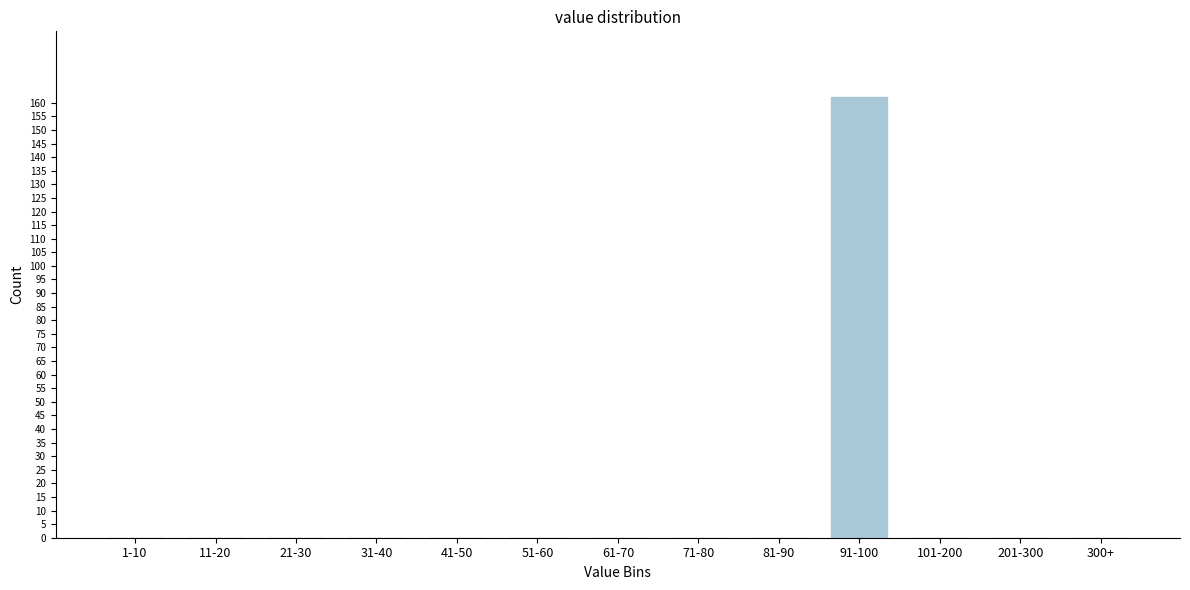

Reading left to right, what are all the values shown in this chart?

1-10=0	11-20=0	21-30=0	31-40=0	41-50=0	51-60=0	61-70=0	71-80=0	81-90=0	91-100=162	101-200=0	201-300=0	300+=0